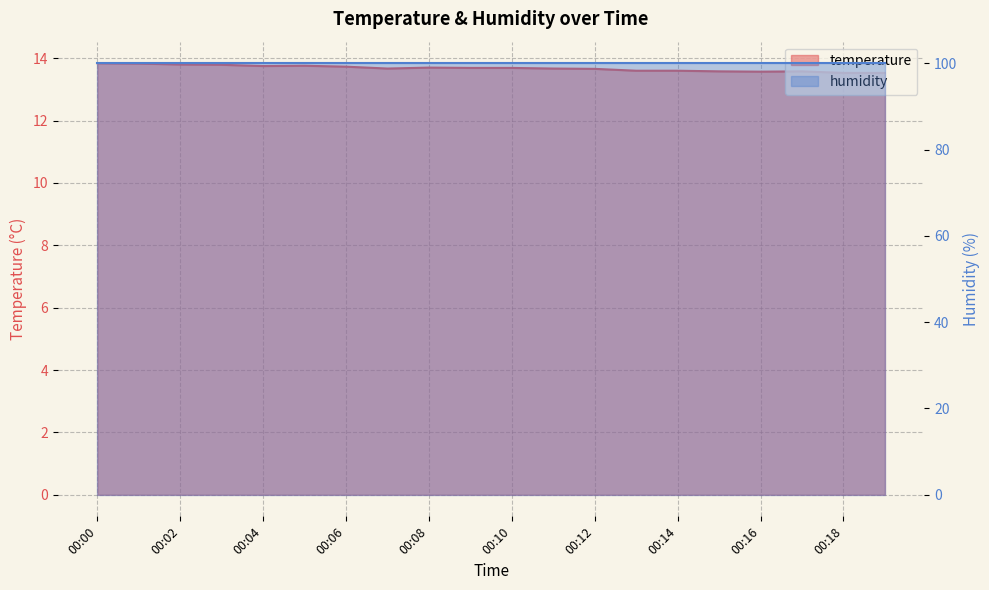

How many interior local valleys (lower than both neighbors) does the data have?

3